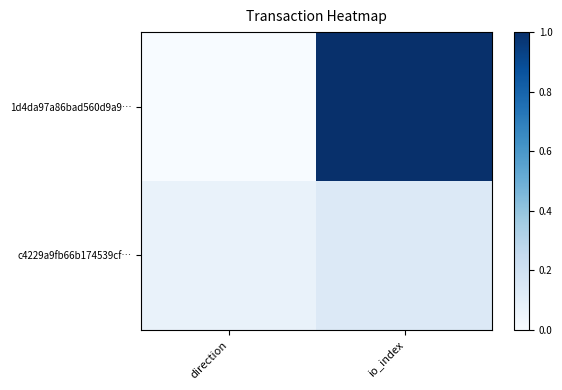

List the series in order of their overall mean, highest first.

1d4da97a86bad560d9a9…, c4229a9fb66b174539cf…